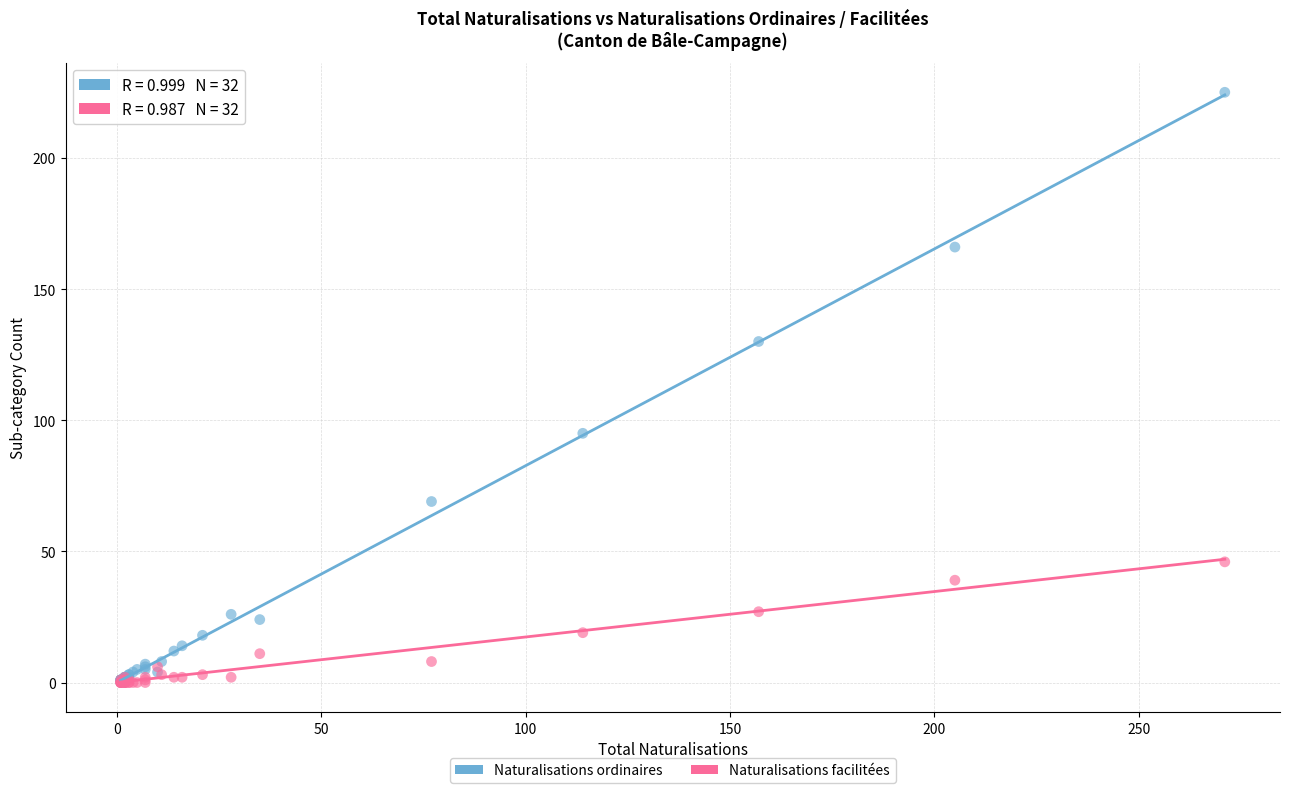

What are all the series names shown in the legend?

Naturalisations ordinaires, Naturalisations facilitées